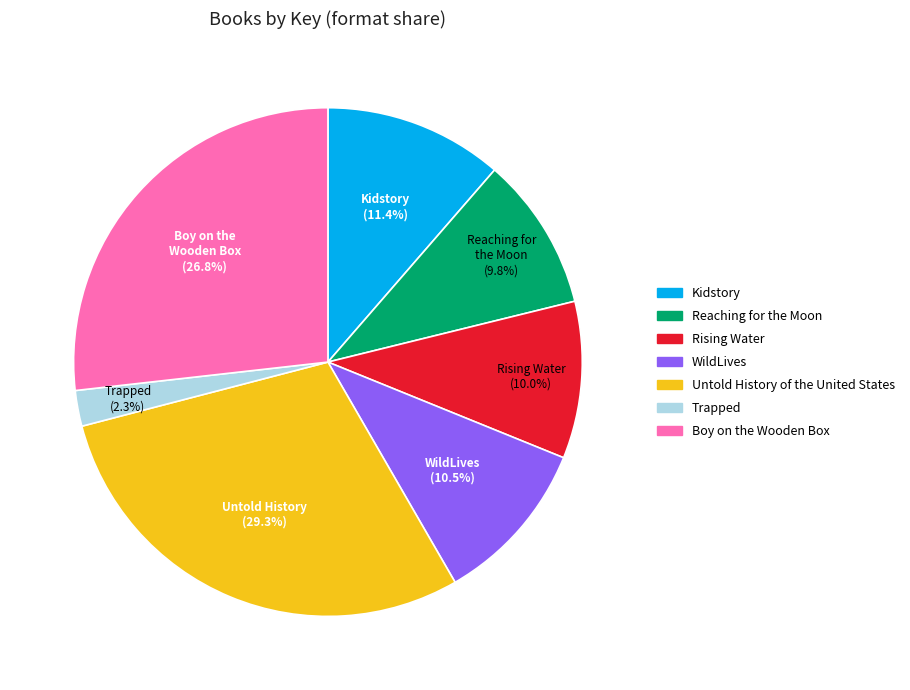

What is the ratio of the value at Kidstory to the value at Trapped?

5.0